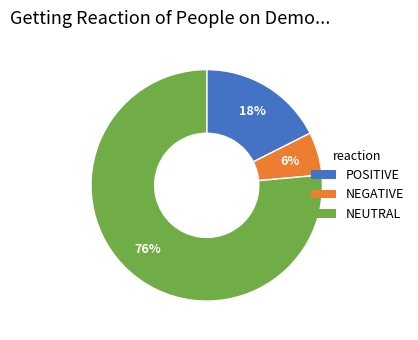

Is the sum of POSITIVE and NEUTRAL greater than half?

Yes